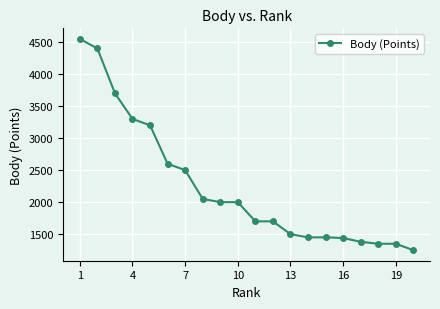

How many series are shown in this chart?

1